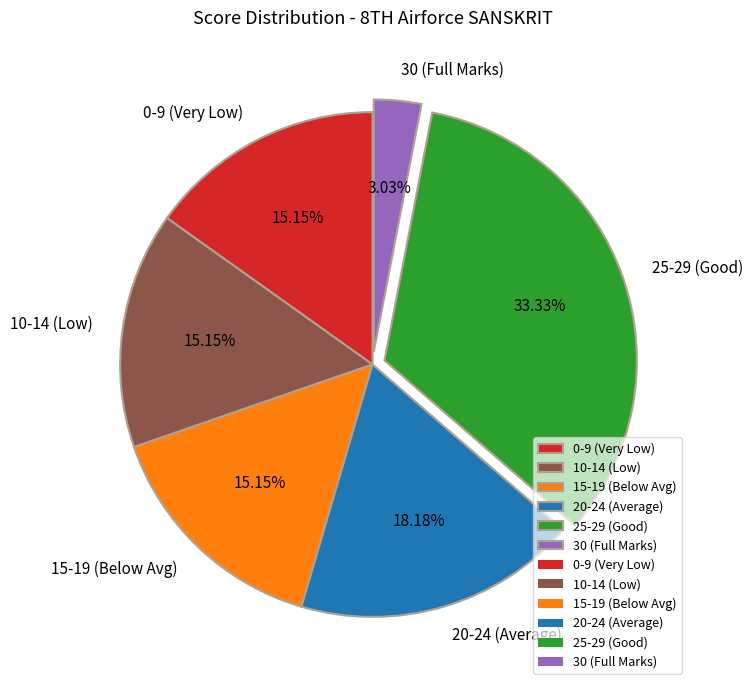

What is the ratio of the value at 20-24 (Average) to the value at 30 (Full Marks)?

6.0